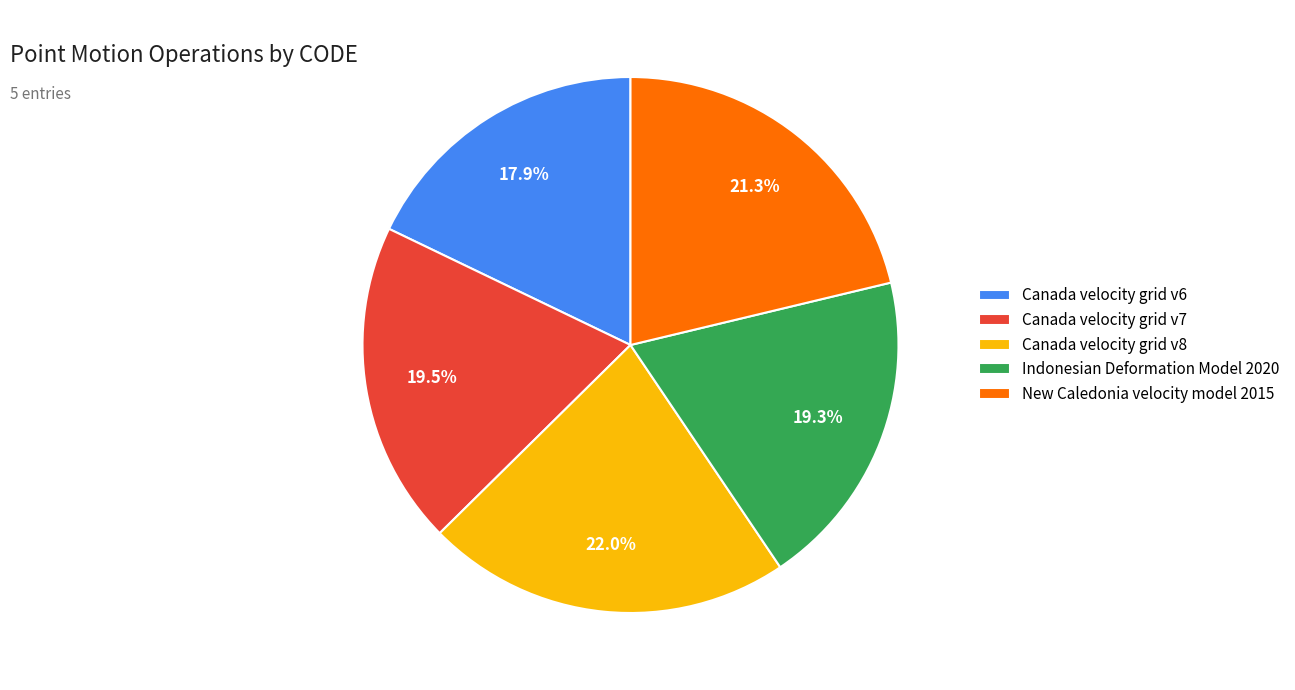

How many slices are in this pie chart?

5